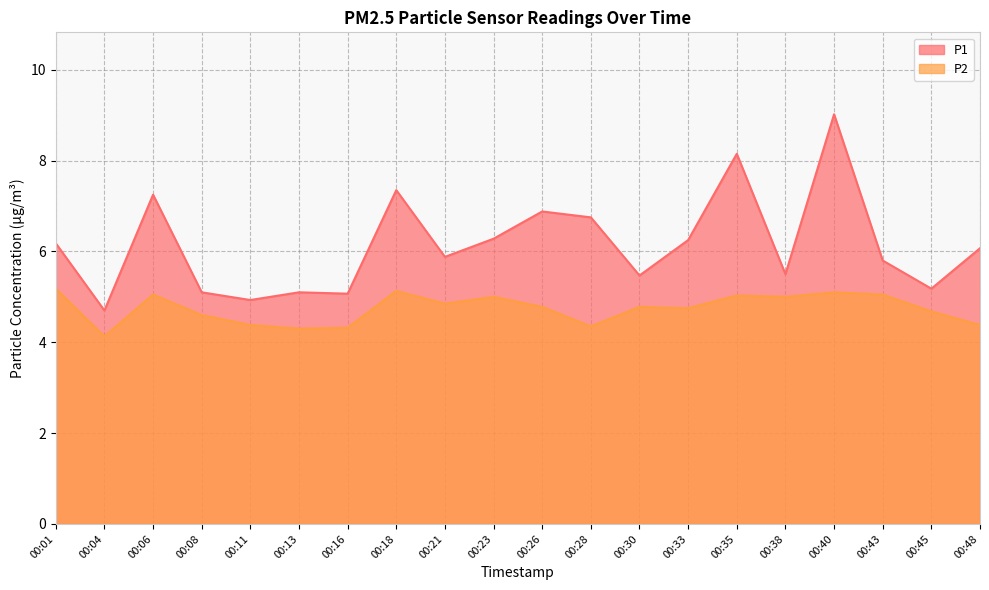

True or false: P2 and P1 cross at least once.

False